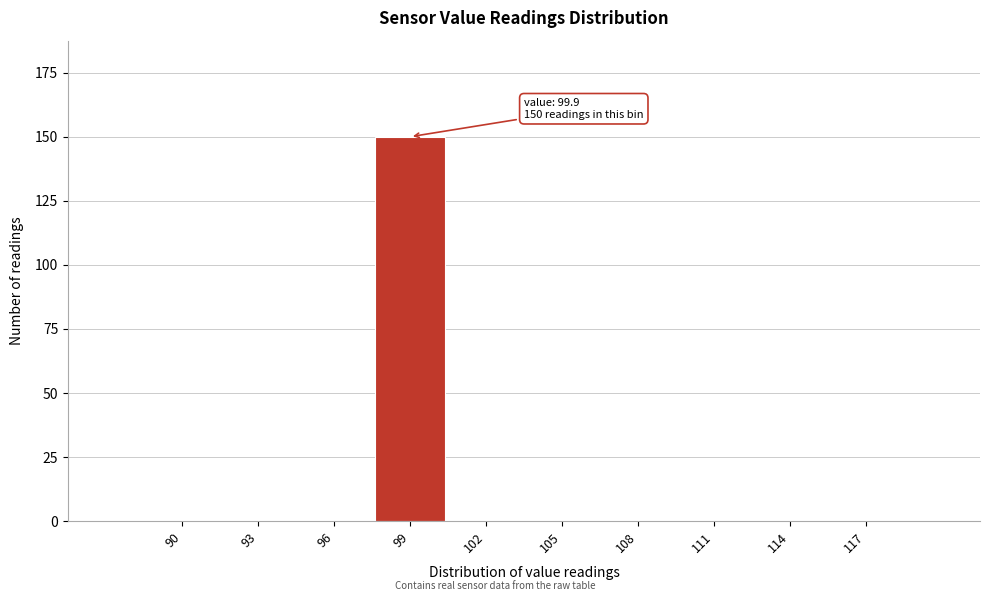

Reading right to left, what are all the values shown in this chart?

117=0	114=0	111=0	108=0	105=0	102=0	99=150	96=0	93=0	90=0